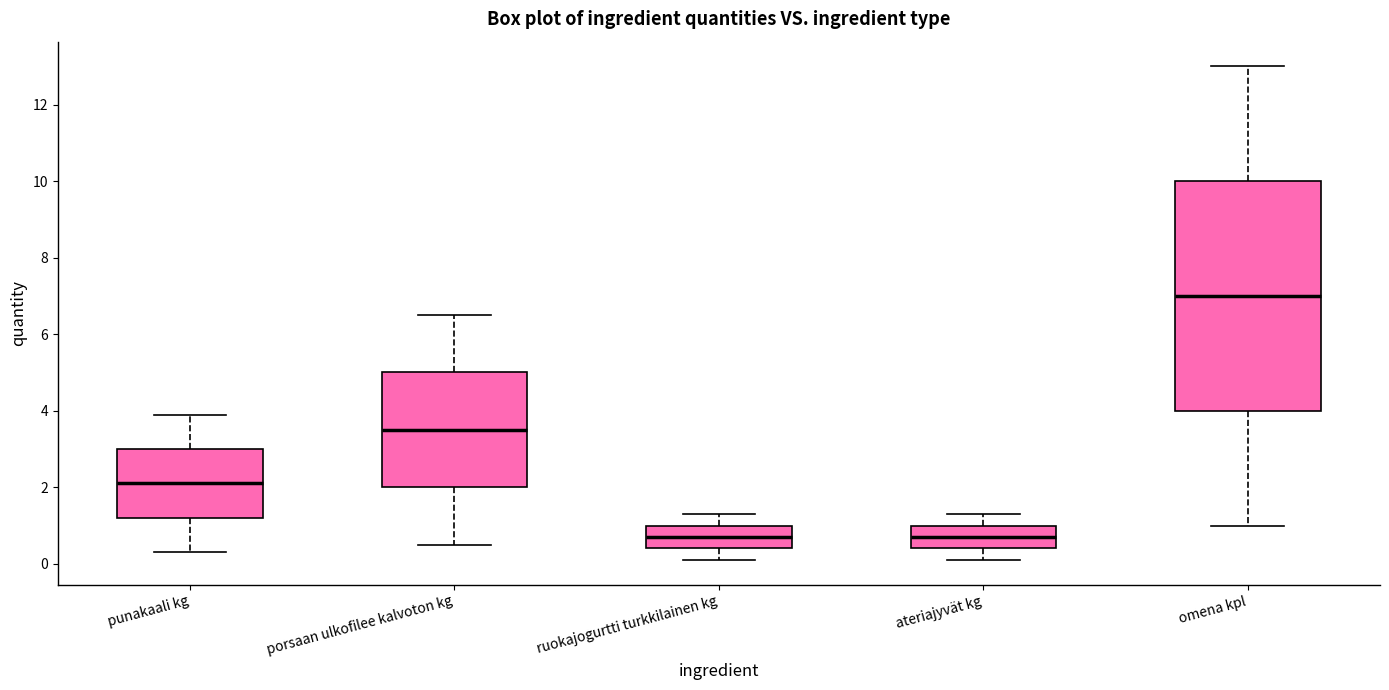

Where is the lower edge of the box for omena kpl on the y-axis? The values are not printed on the chart, so give them approximately, as read against the axis.

4.0